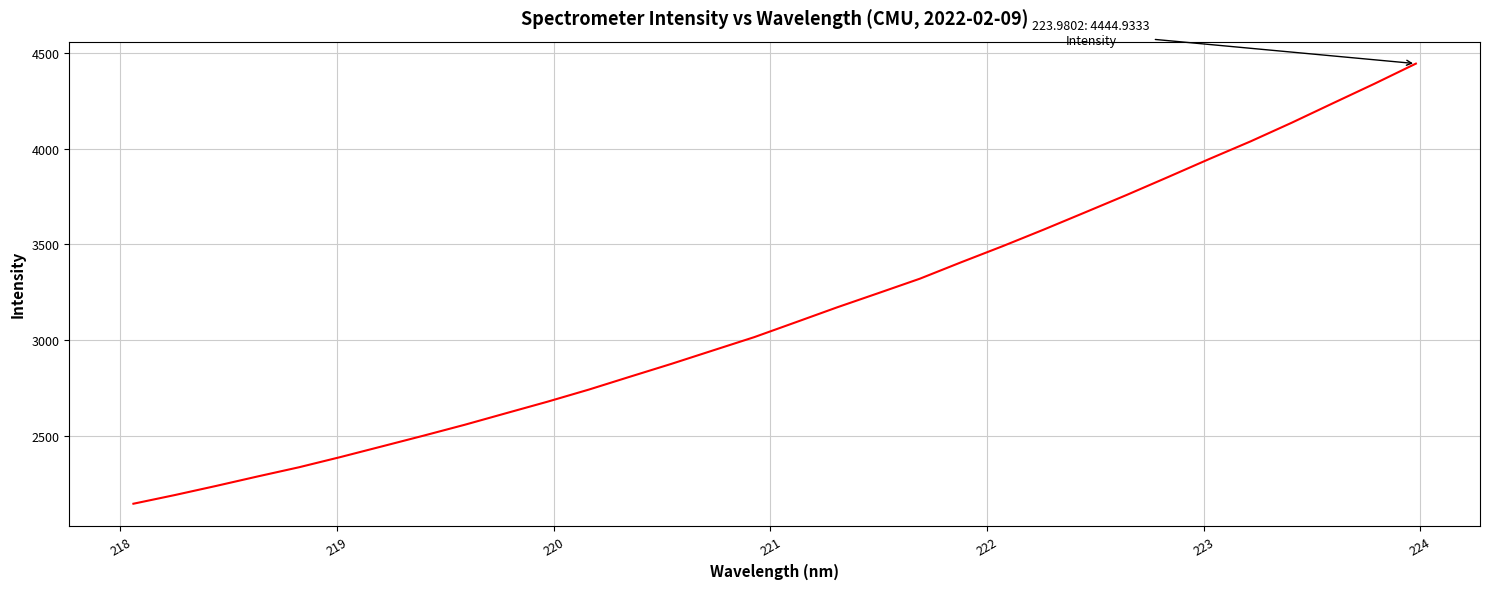

What is the minimum value shown in the chart?

2144.6